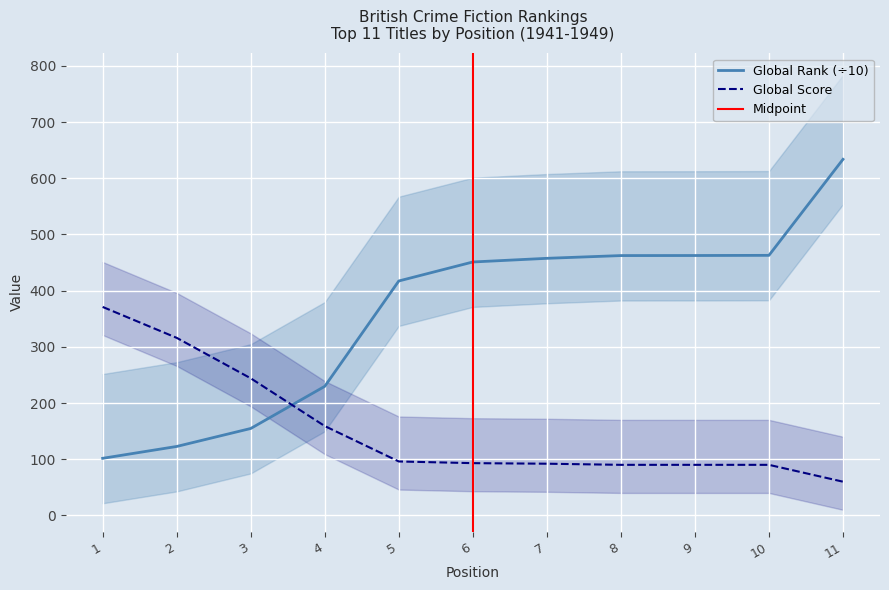

Which category has the highest value across all series?

11